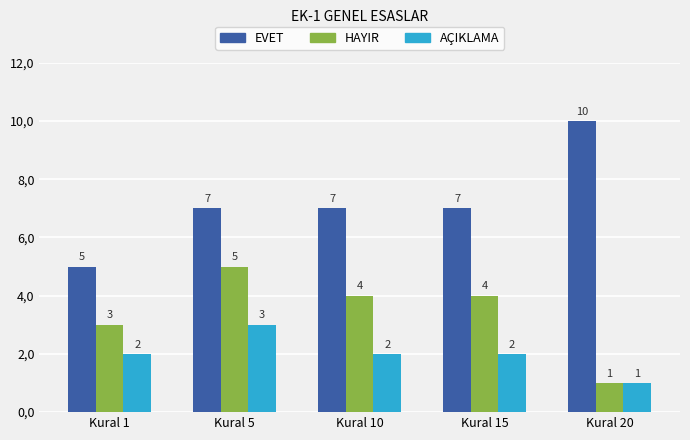

What are all the series names shown in the legend?

EVET, HAYIR, AÇIKLAMA